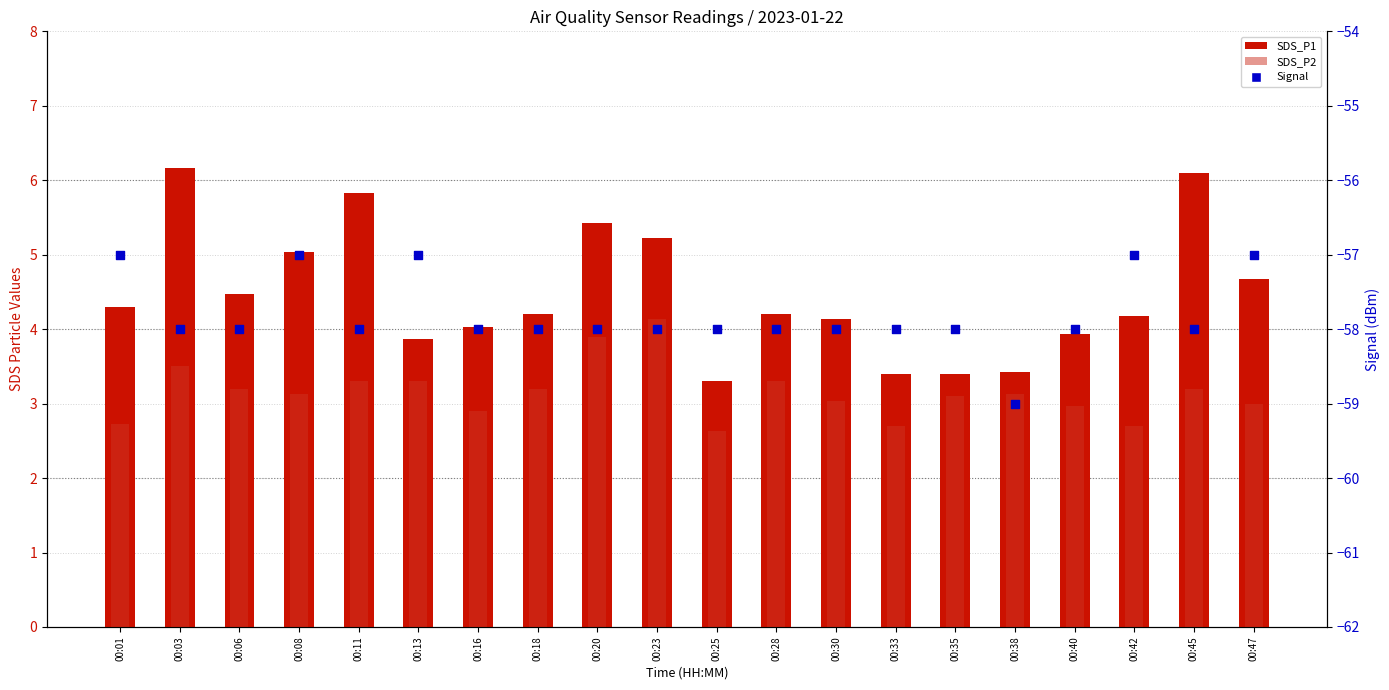

Which series reaches the minimum Y coordinate?

Signal